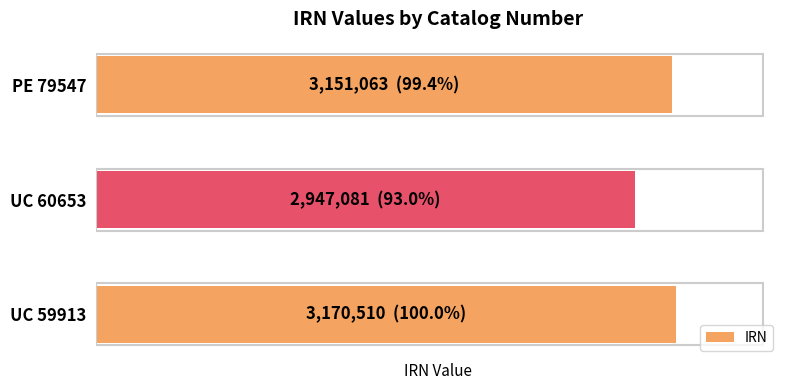

At which label is the value closest to 3058795?

PE 79547